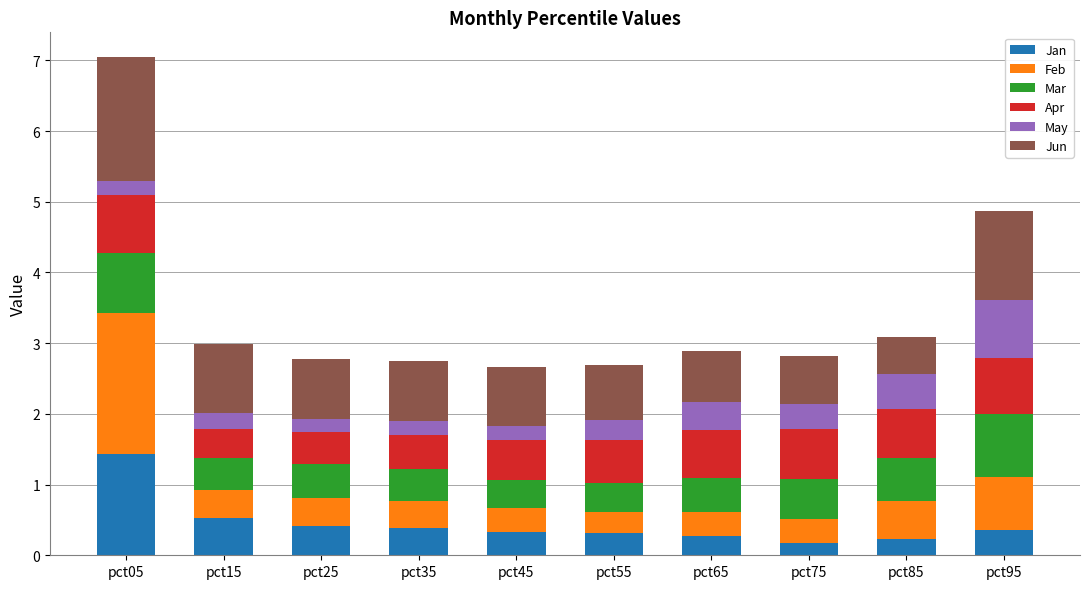

What is the total value across all series at pct35?

2.7